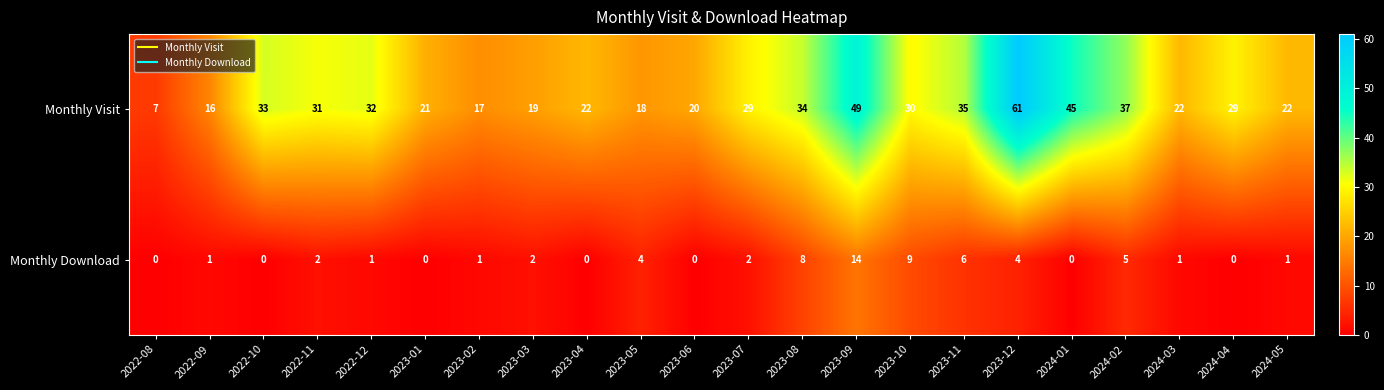

What is the difference between the maximum and minimum values in the Monthly Download series?

14